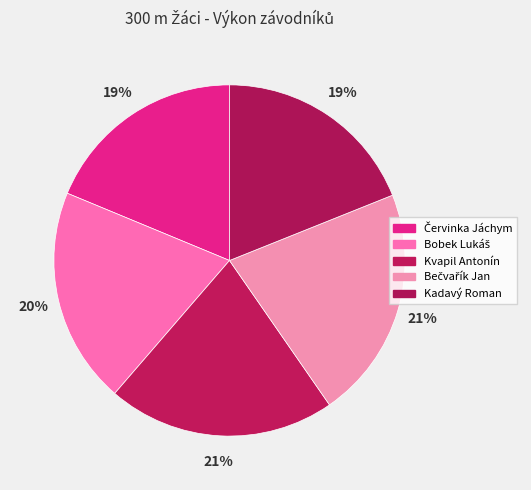

Count the number of slices in the pie.

5